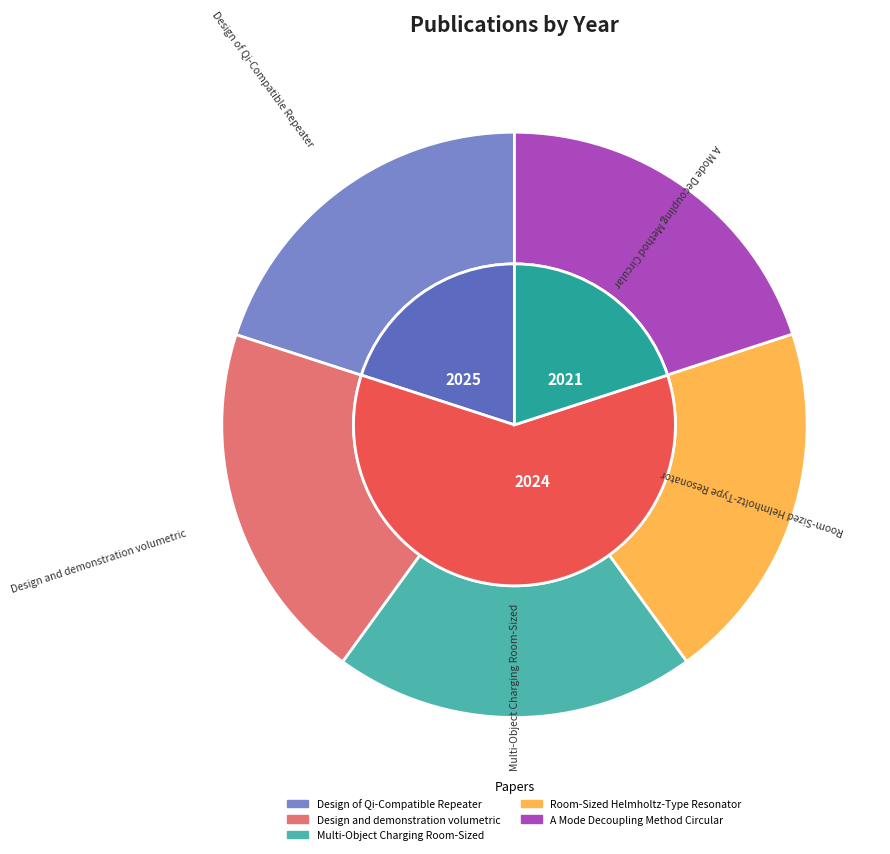

The Room-Sized Helmholtz-Type Resonator slice represents 32% of the pie. True or false?

False